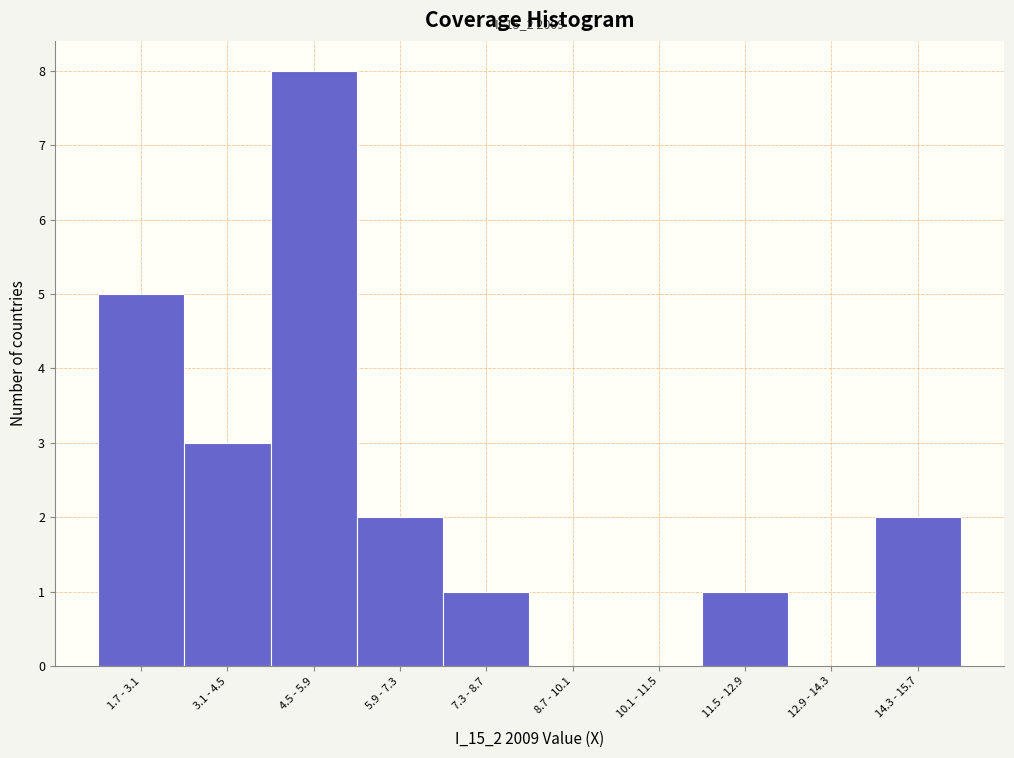

Reading left to right, list all the values displayed in this chart.

1.7 - 3.1=5	3.1 - 4.5=3	4.5 - 5.9=8	5.9 - 7.3=2	7.3 - 8.7=1	8.7 - 10.1=0	10.1 - 11.5=0	11.5 - 12.9=1	12.9 - 14.3=0	14.3 - 15.7=2